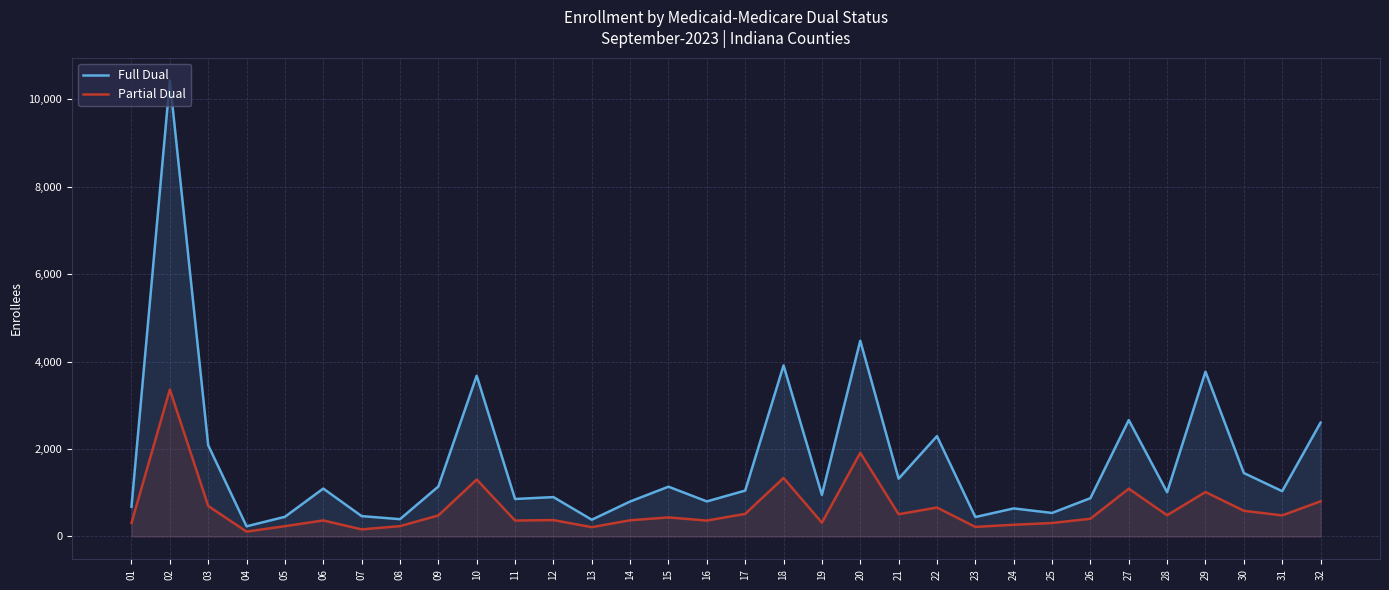

At how many categories does at least one series exceed 3262?

5